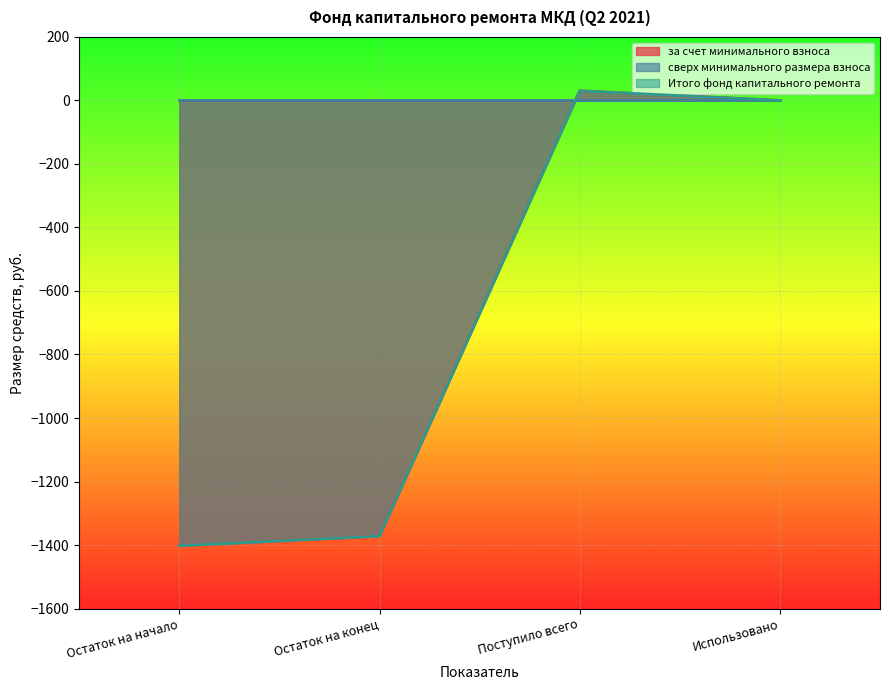

How many categories are shown in the chart?

4